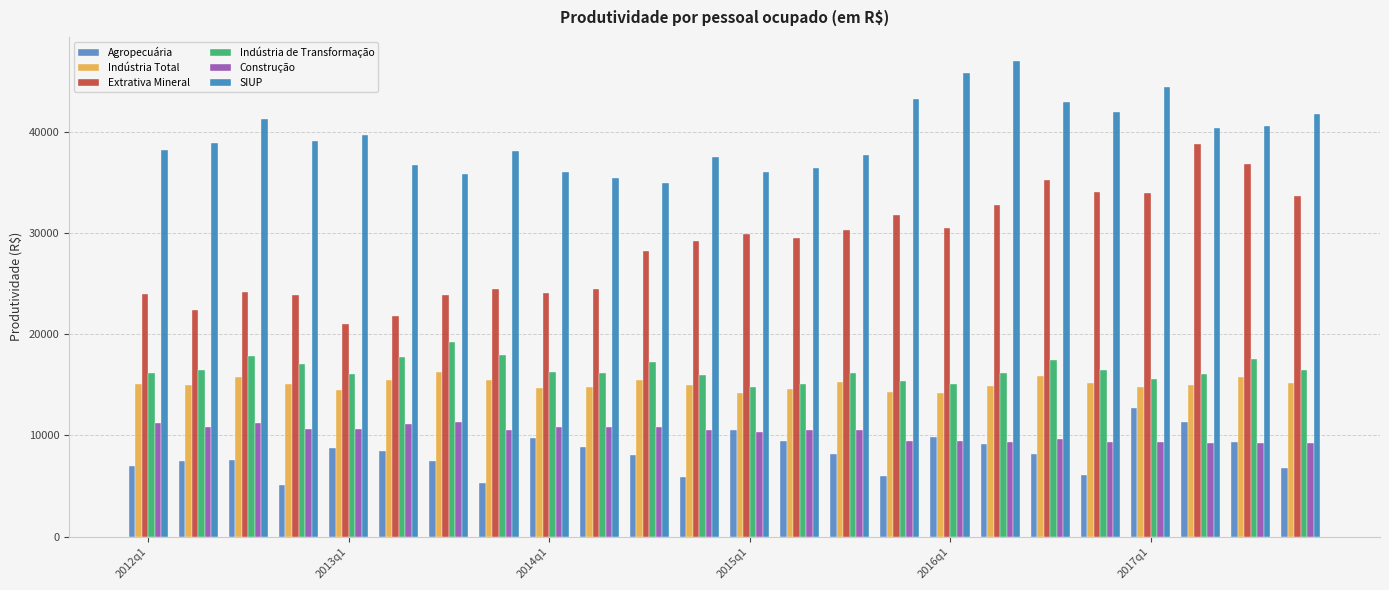

What is the sum of all Construção values?

246402.8